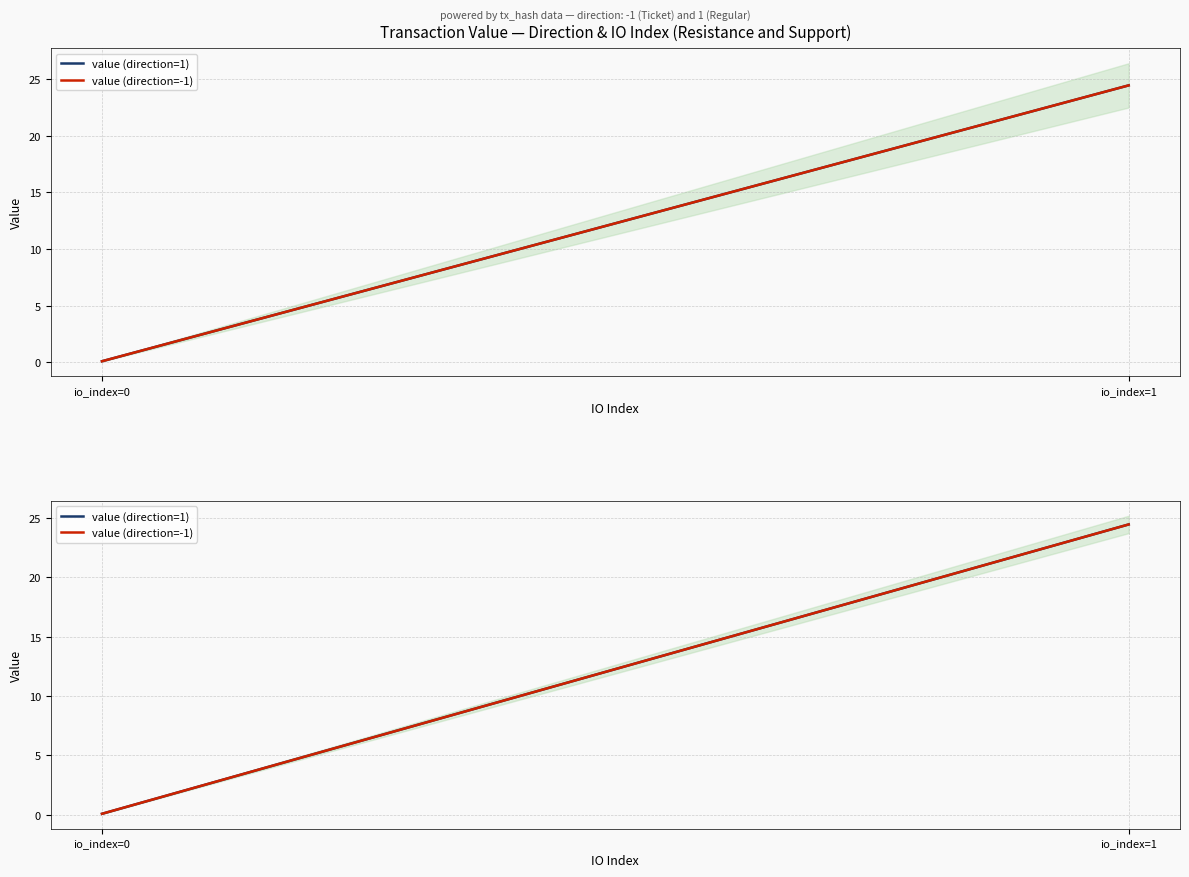

What are all the series names shown in the legend?

value (direction=1), value (direction=-1)